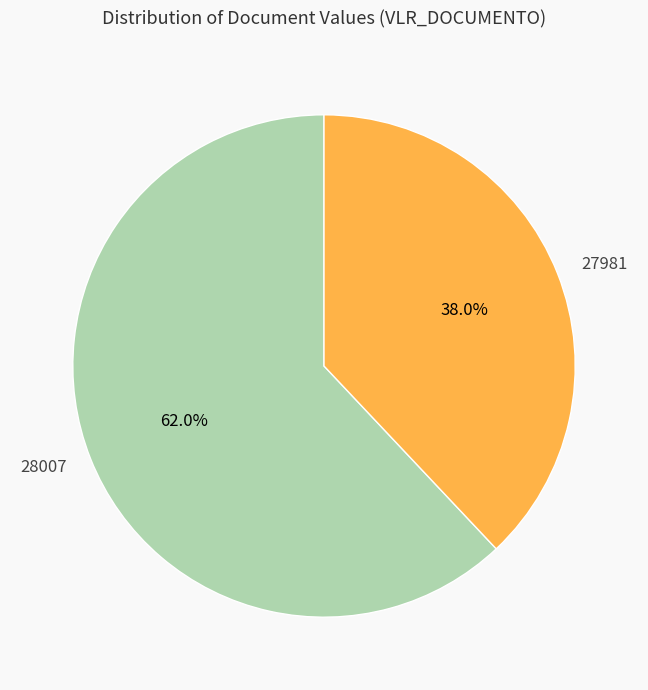

To the nearest percent, what is the combined percentage of 27981 and 28007?

100%